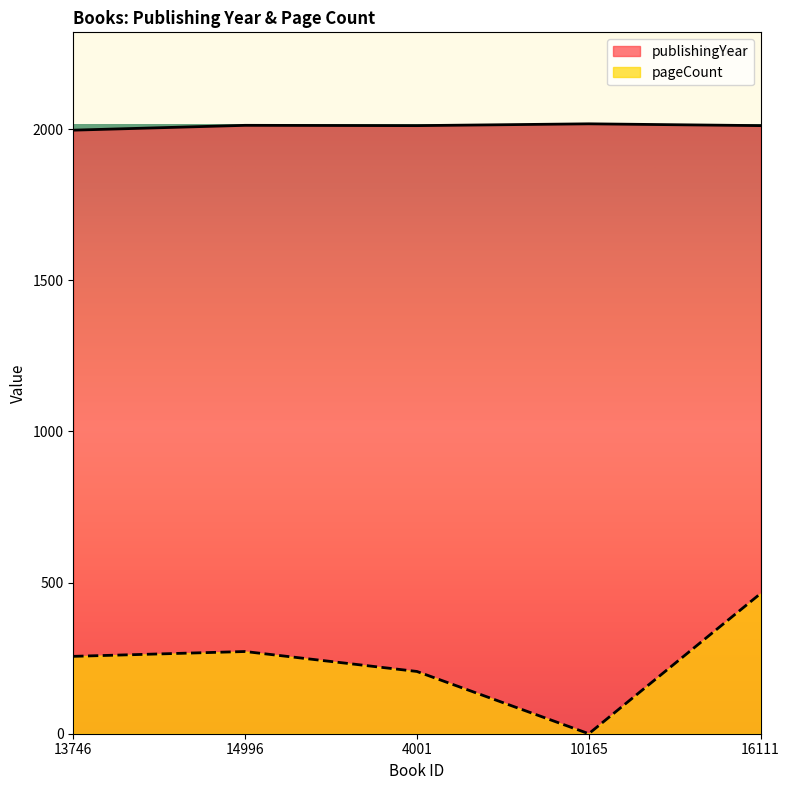

What is the difference between the highest and lowest values at 14996?

1741